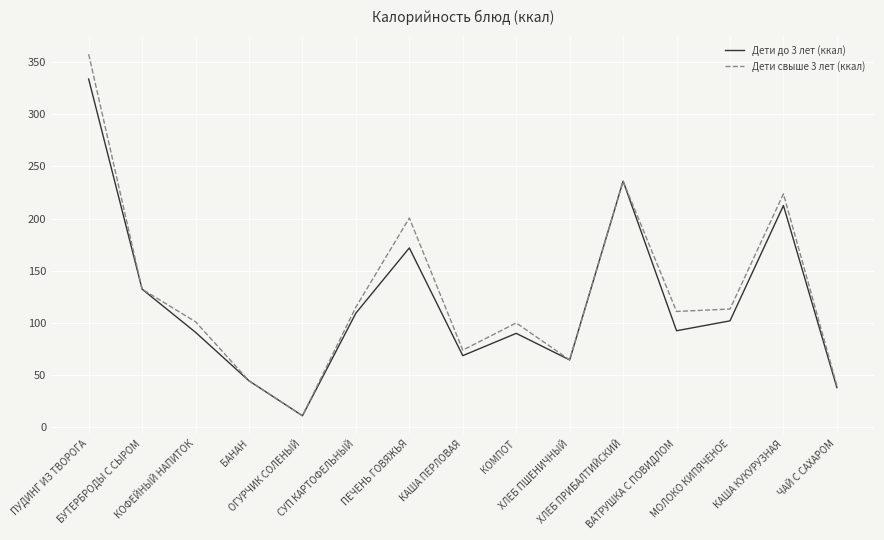

Which series has the widest spread of values?

Дети свыше 3 лет (ккал)